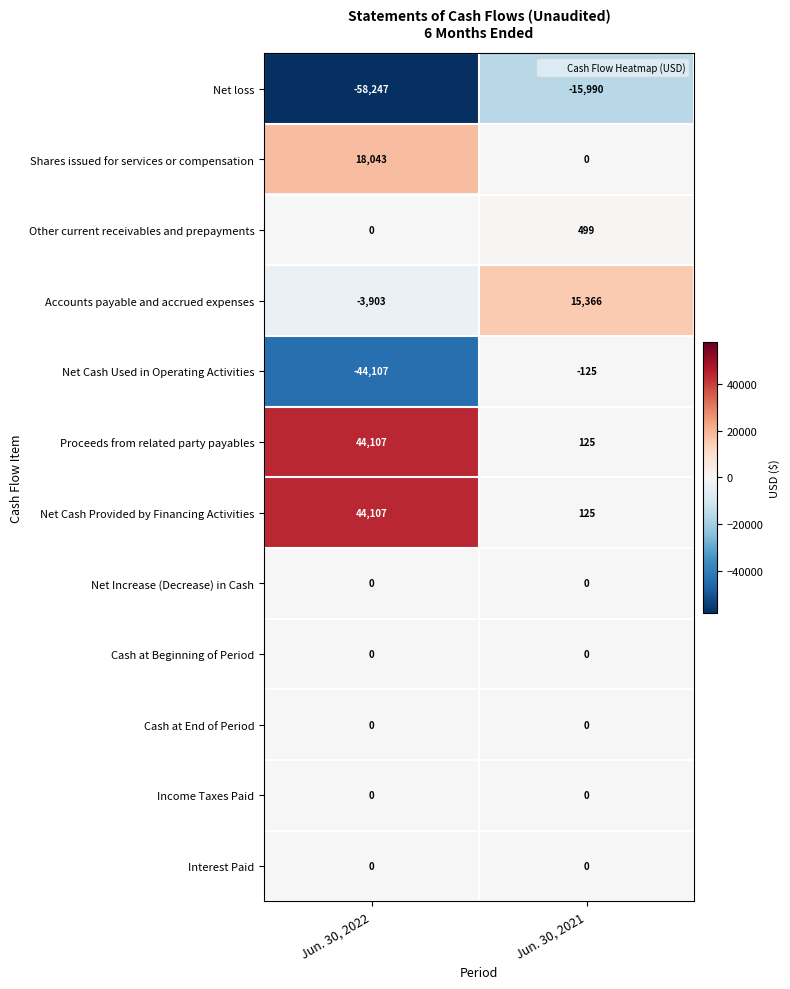

The Shares issued for services or compensation series shows 11205 at Jun. 30, 2021. True or false?

False